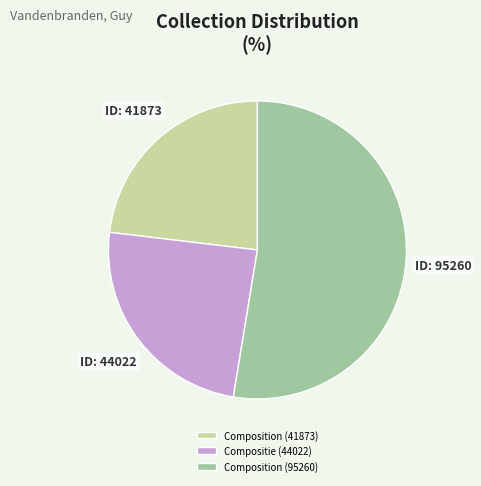

Which slice is the largest?

Composition (95260)